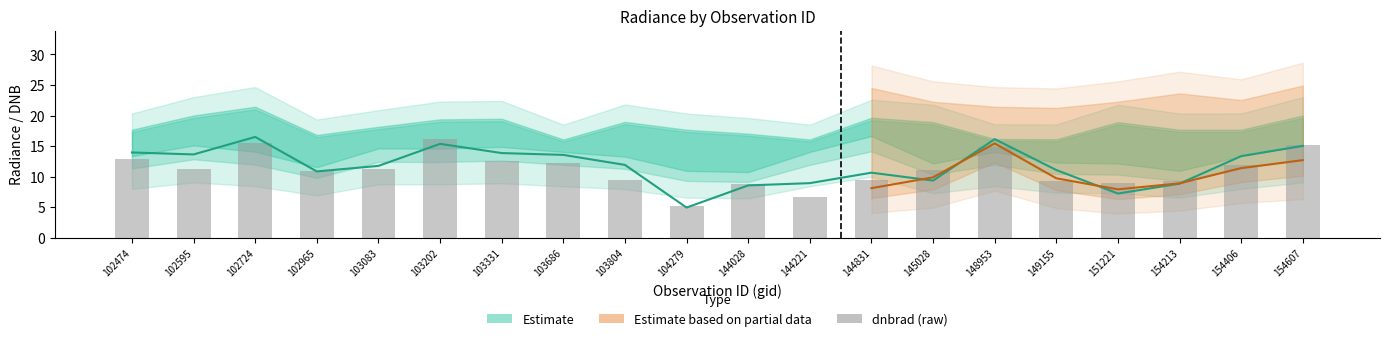

What is the sum of all values?

223.2